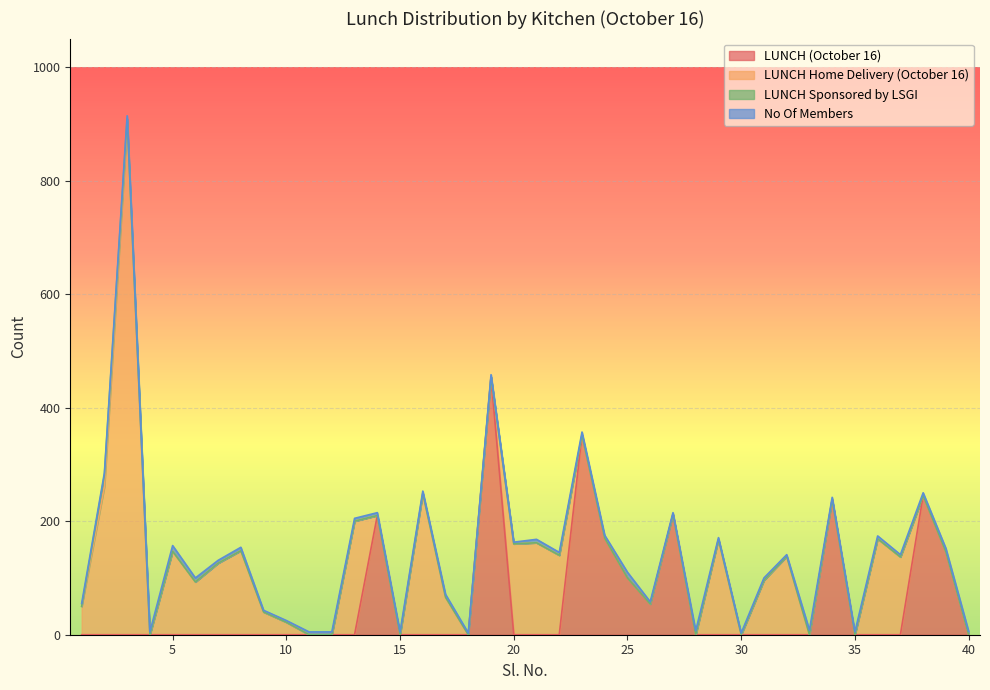

Which series changed the most between 29 and 40?

LUNCH Home Delivery (October 16)